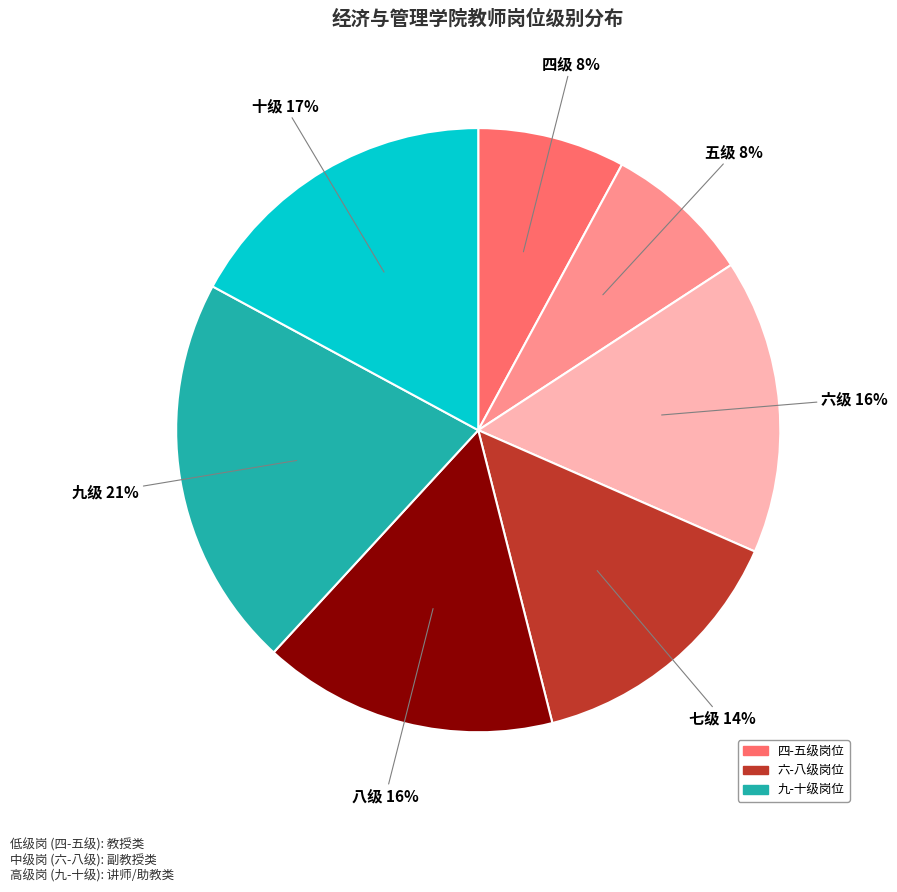

Does any single category account for the majority?

No